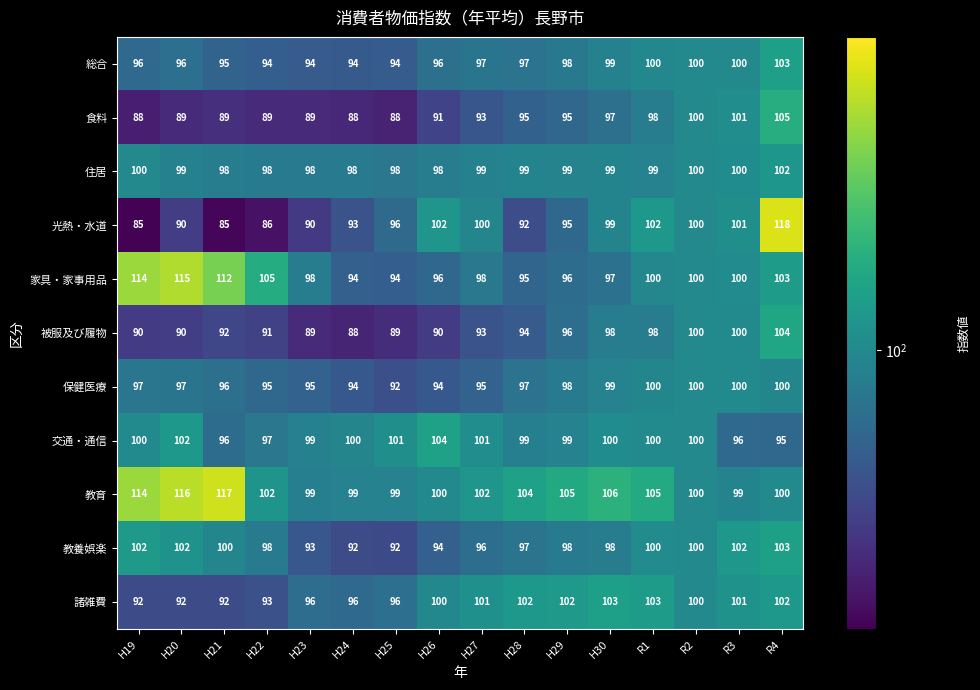

Between H20 and H22, which series saw the biggest shift?

教育